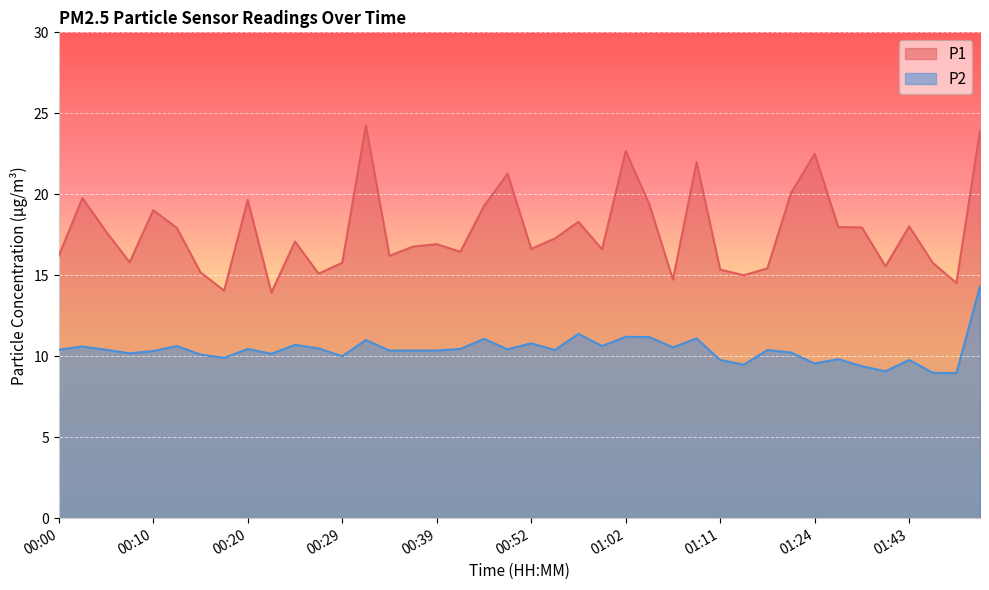

Is the value of P1 at 00:34 greater than the value of P2 at 01:06?

Yes